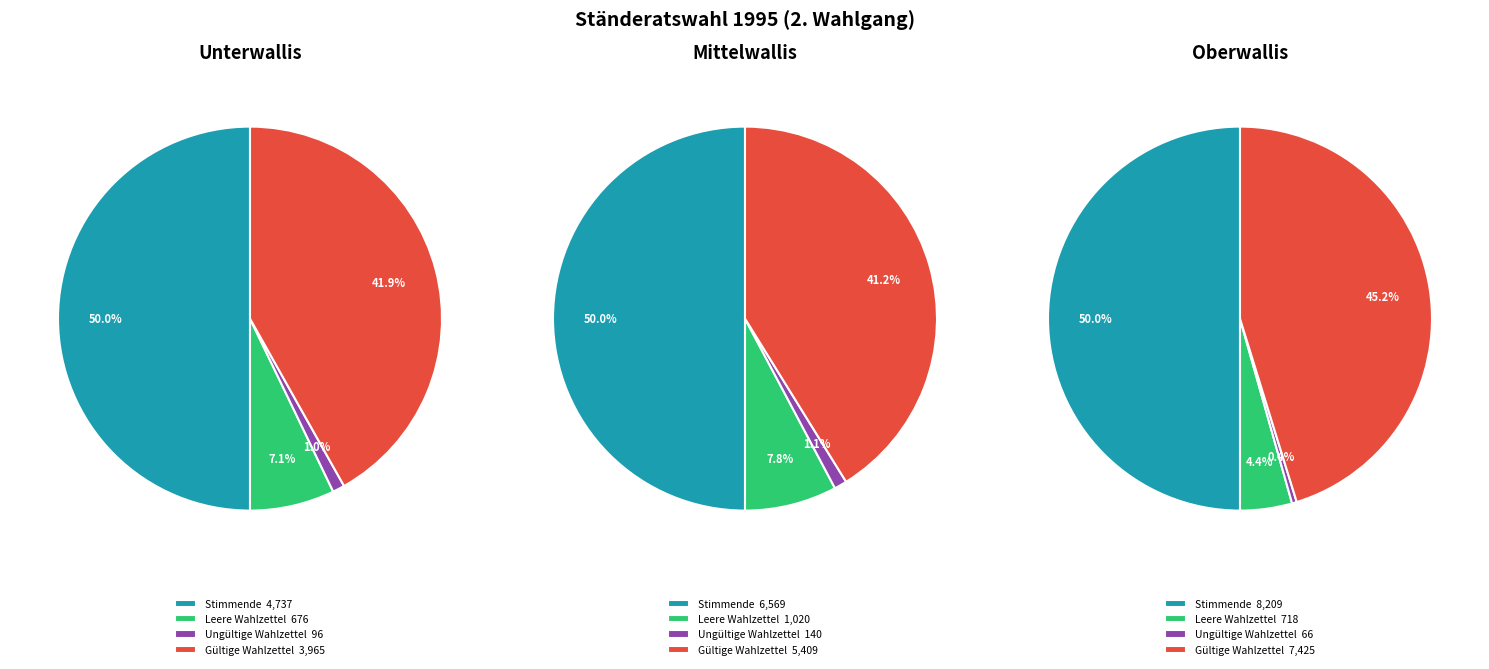

Count the number of slices in the pie.

4